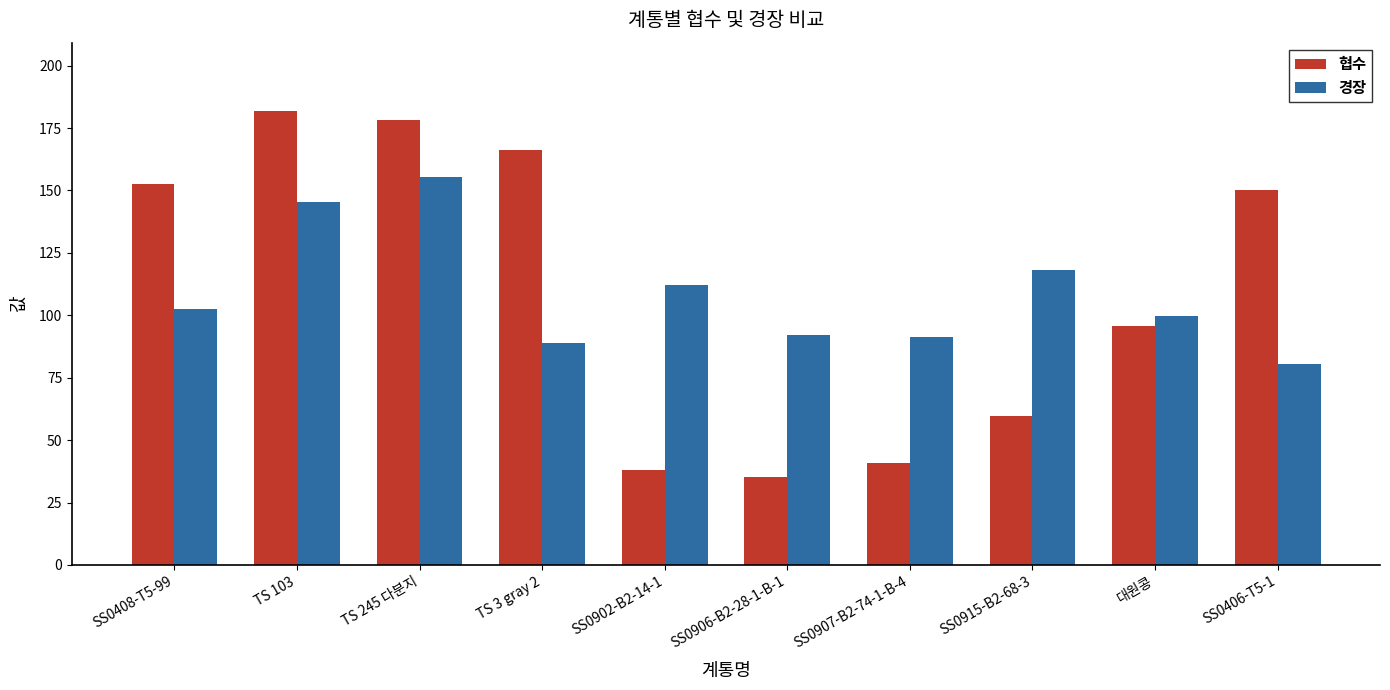

Is it true that 협수 equals 53.9 at SS0906-B2-28-1-B-1?

False